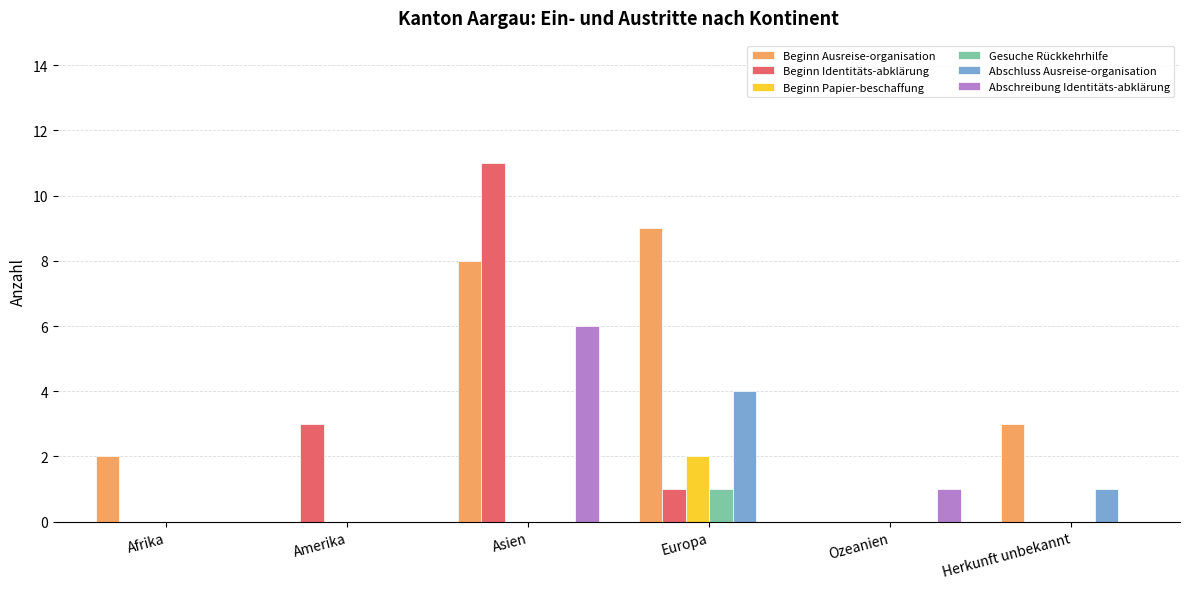

How many categories are shown in the chart?

6